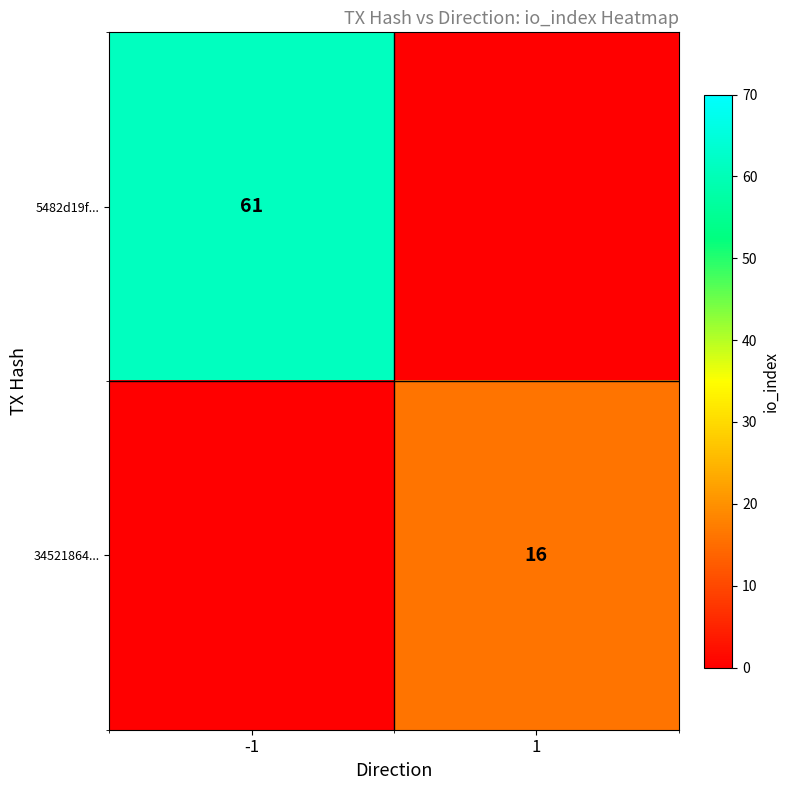

What is the maximum value shown in the chart?

61